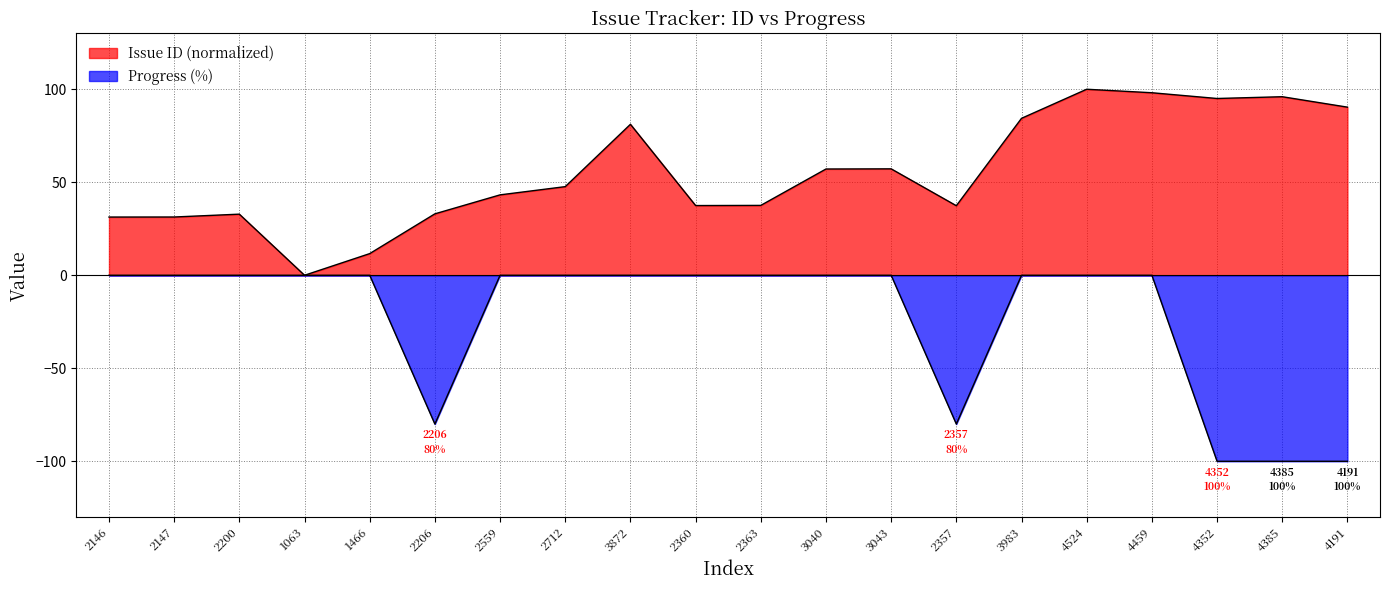

Between 4459 and 3040, which is larger?

4459